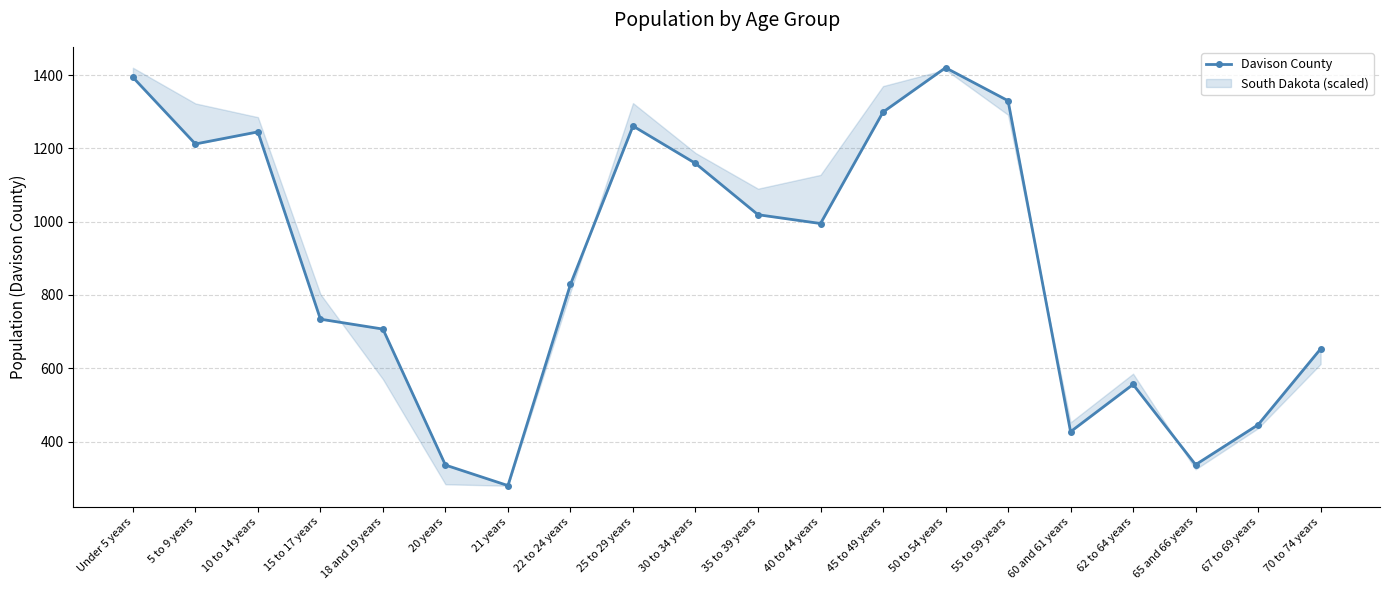

Approximately how many times larger is the value at 30 to 34 years compared to 62 to 64 years?

2.1